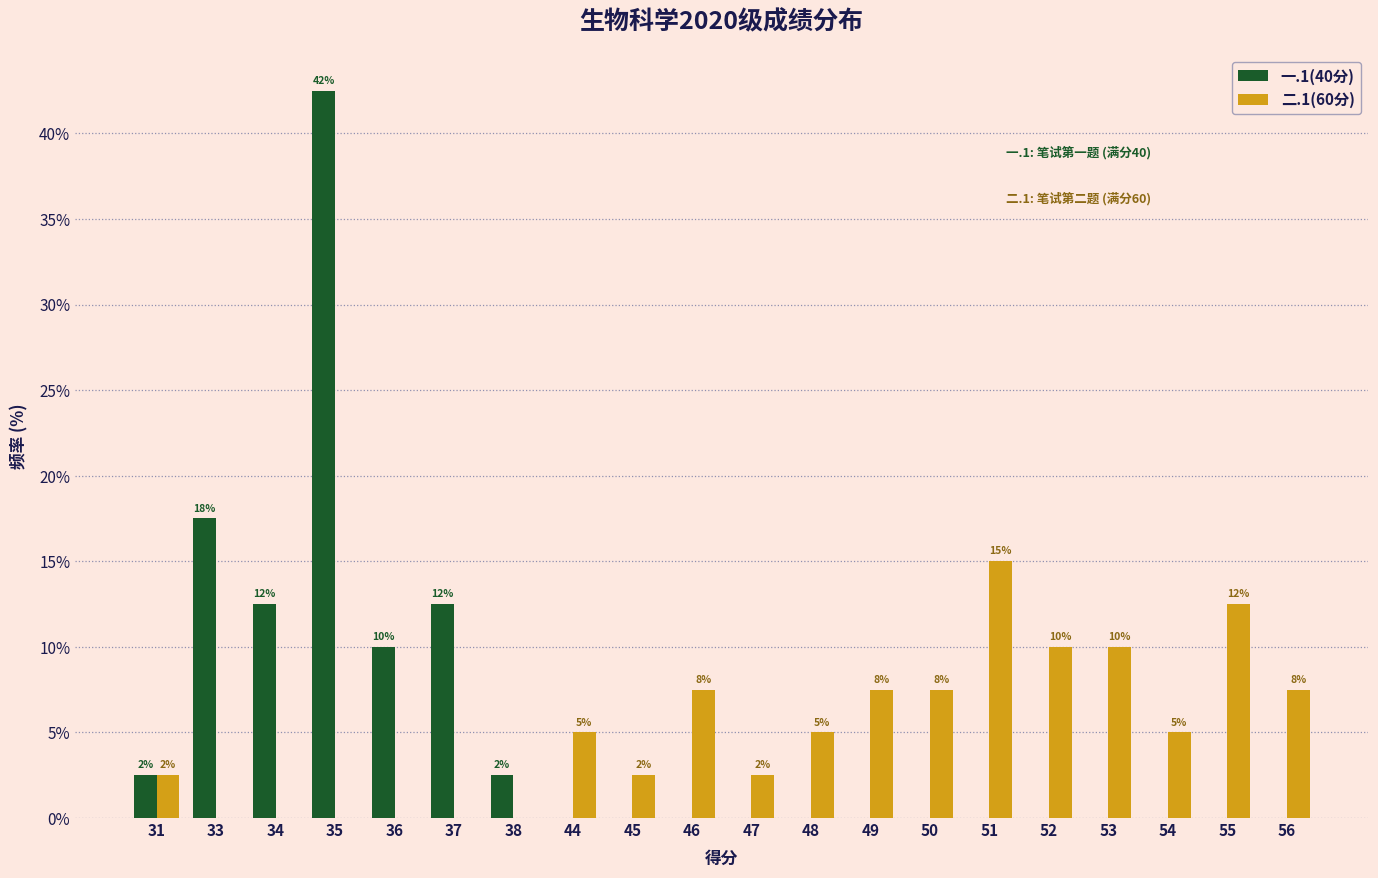

What are all the series names shown in the legend?

一.1(40分), 二.1(60分)